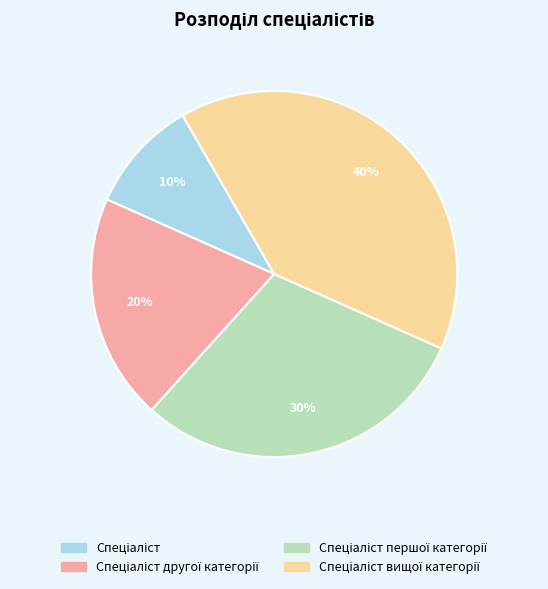

Is there a majority slice in this chart?

No